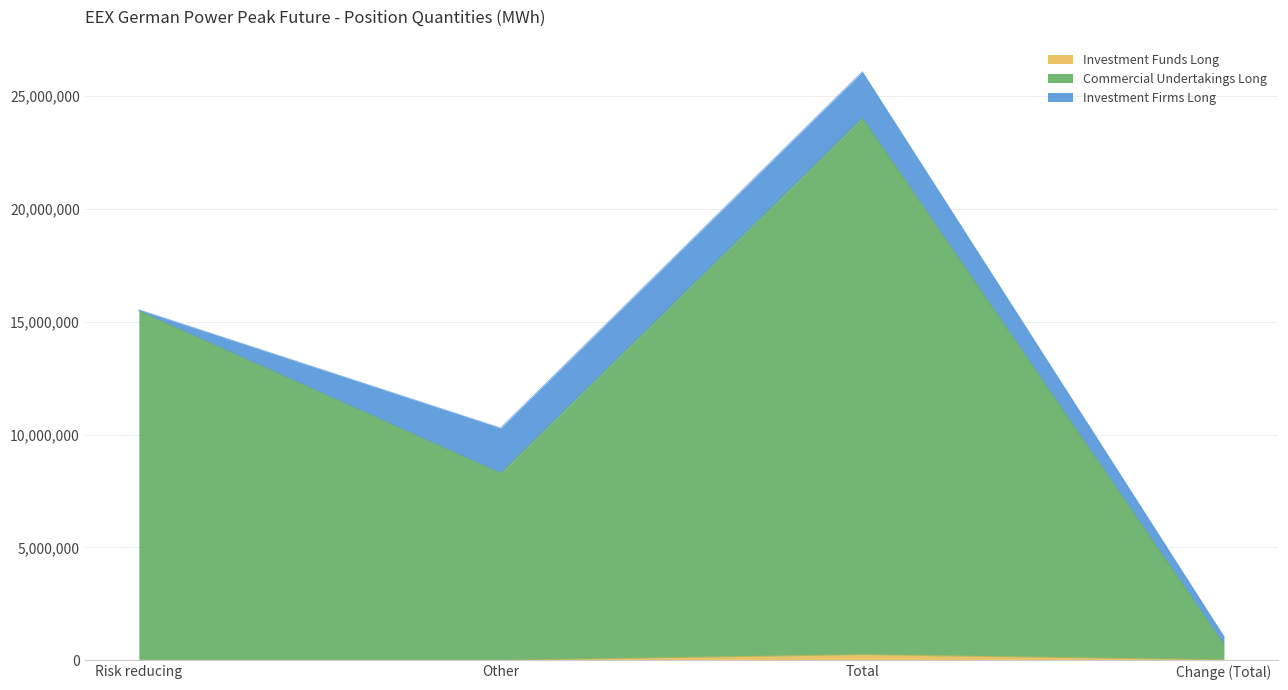

At which category is the sum across all series the highest?

Total